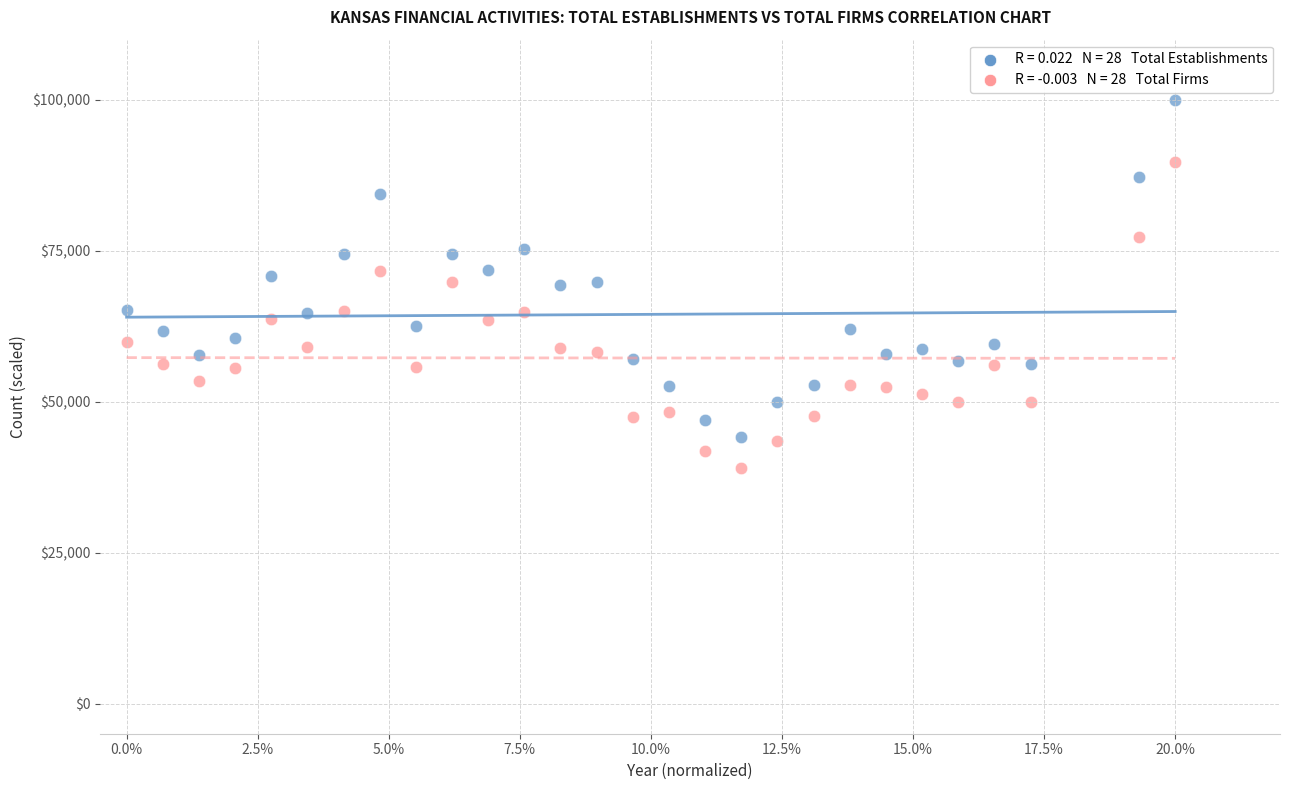

Across all data points, what is the range of Y values (max minus min)?

60972.9